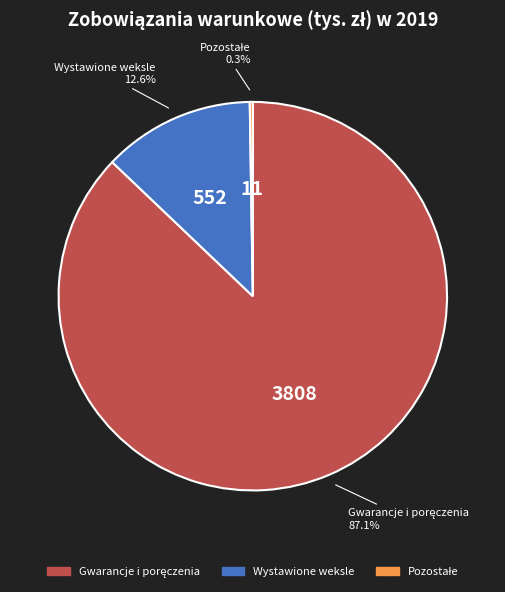

Is the sum of Pozostałe and Gwarancje i poręczenia greater than half?

Yes